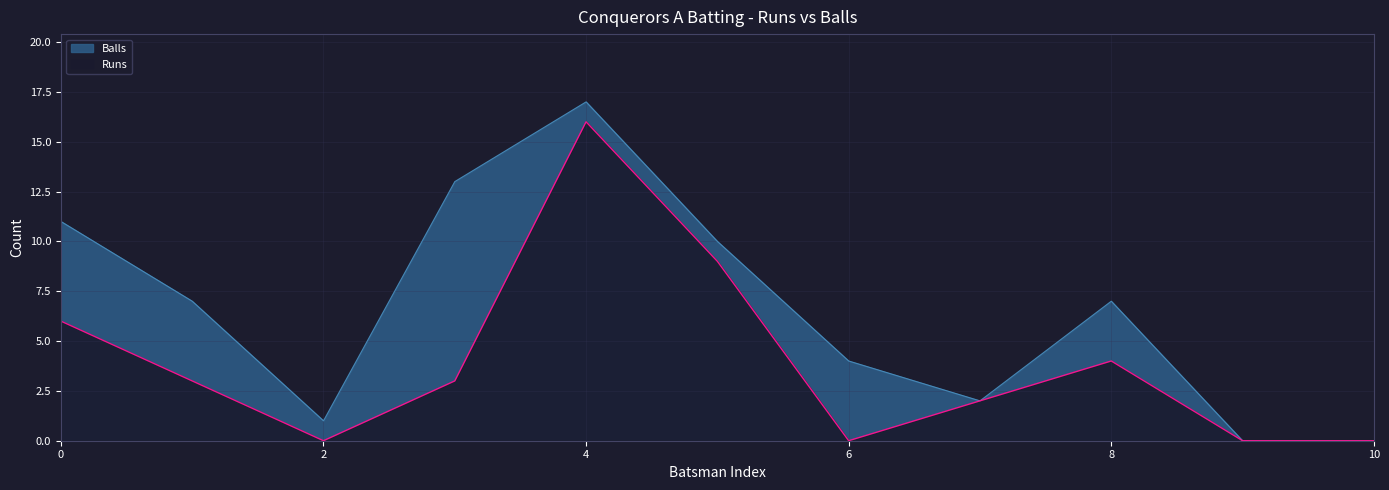

At which label does Balls reach its minimum?

Nevil Christian